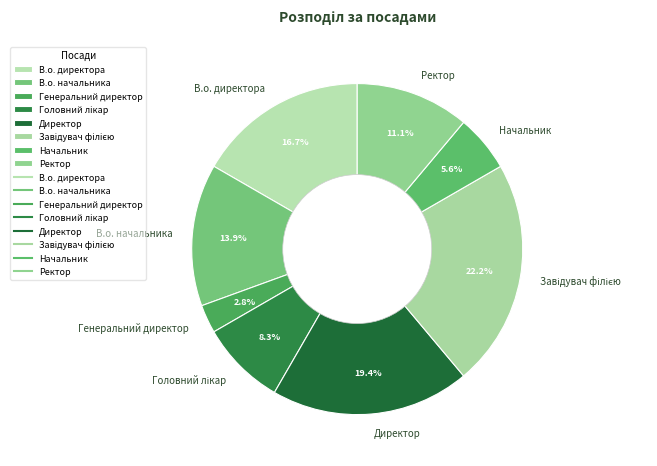

What percentage is the В.о. директора slice, to the nearest percent?

17%